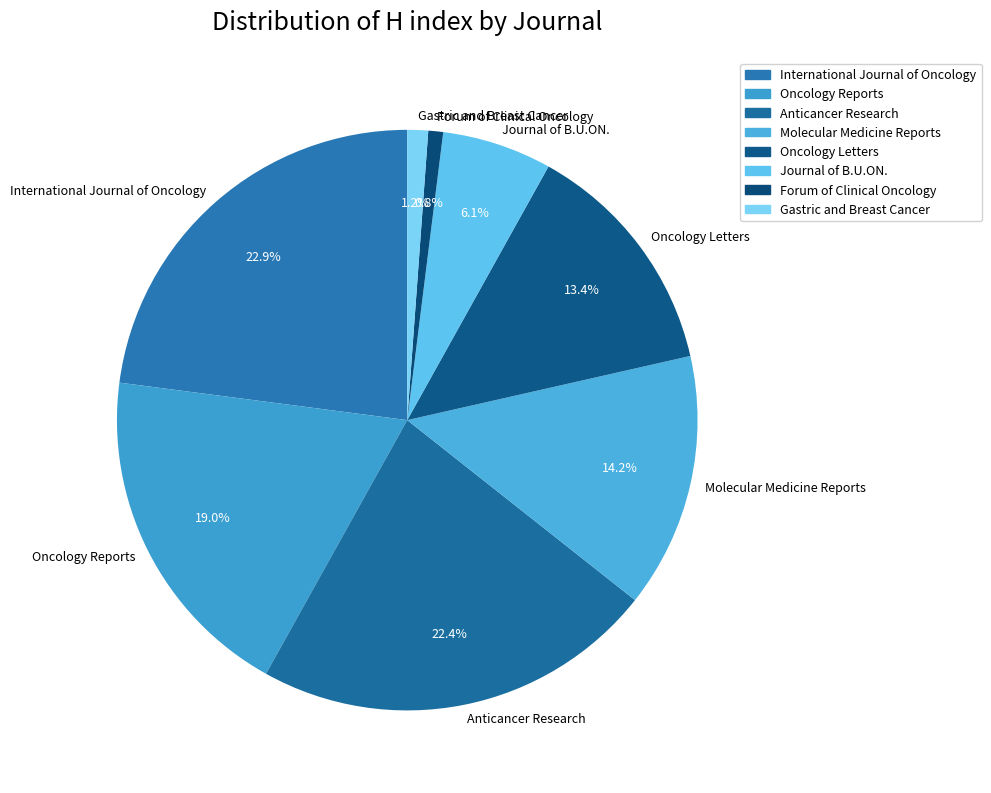

Is the sum of Forum of Clinical Oncology and Anticancer Research greater than half?

No